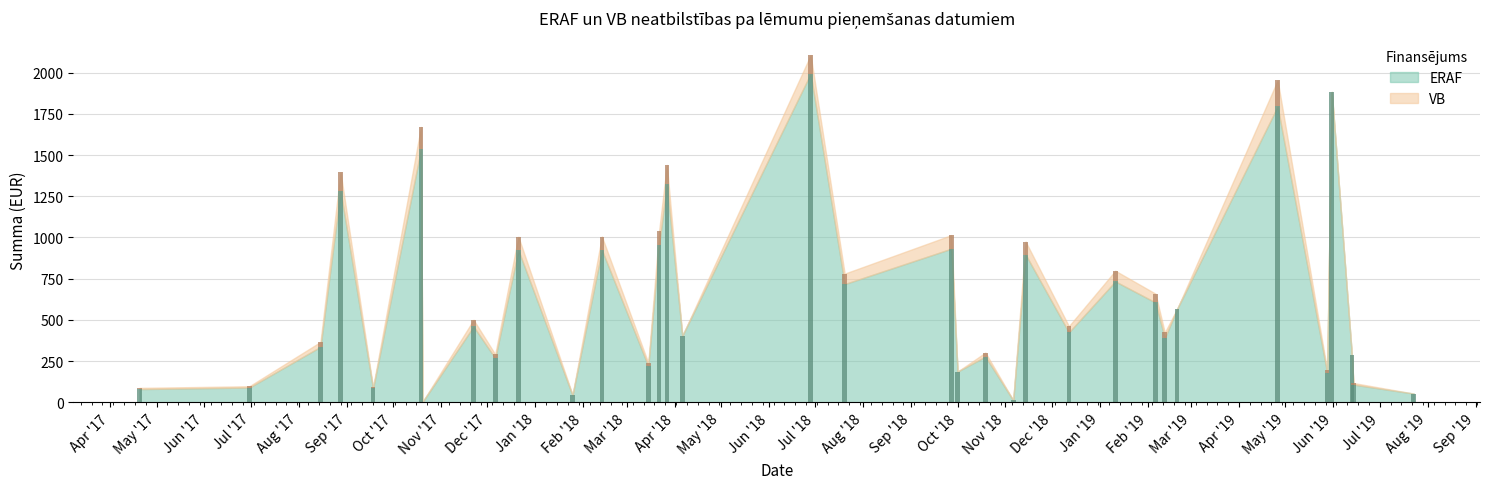

Is the value of VB at 2018-02-13 greater than the value of ERAF at 2018-10-01?

No